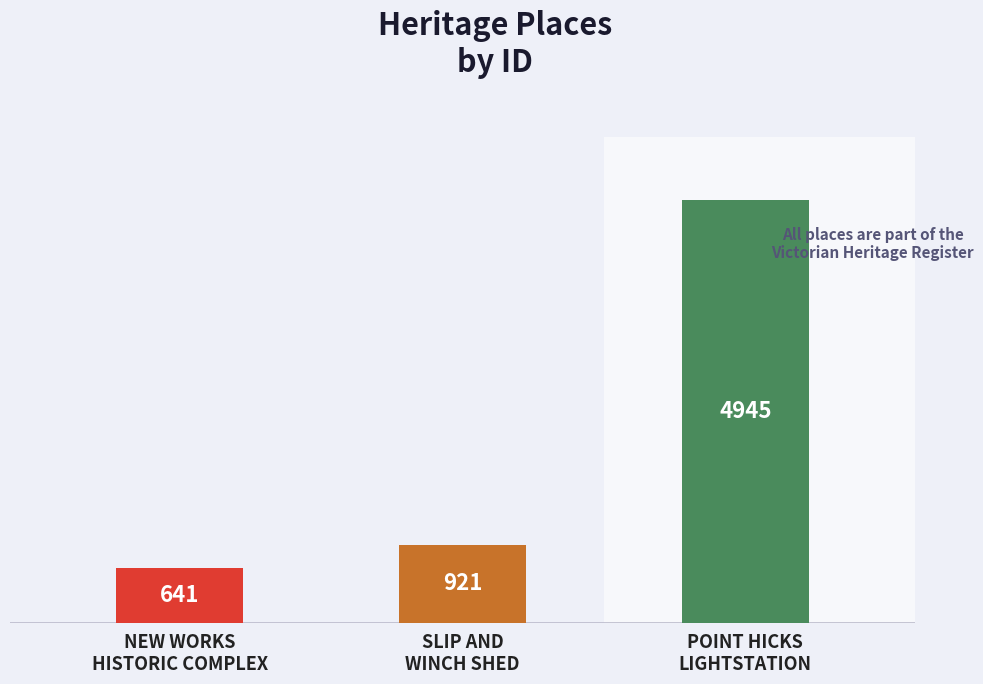

What is the smallest value displayed?

641